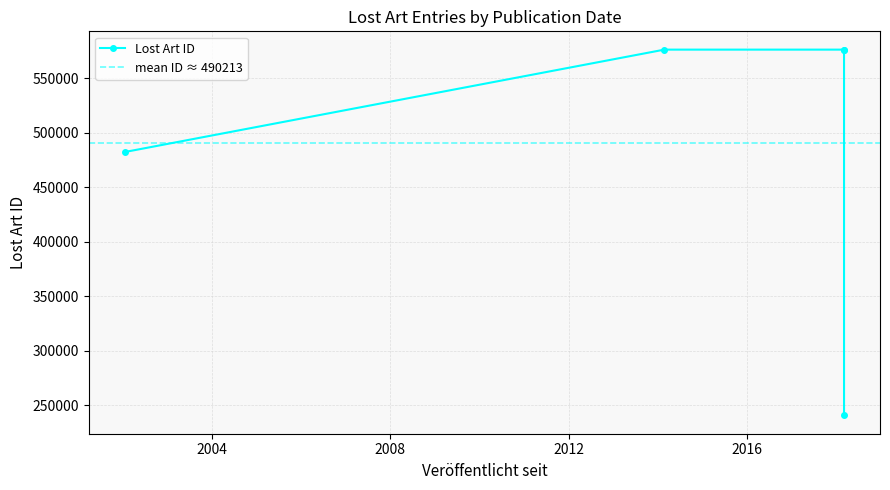

List the labels in order of value, largest first.

2018-03-07, 2014-02-24, 2018-03-07, 2002-01-16, 2018-03-07